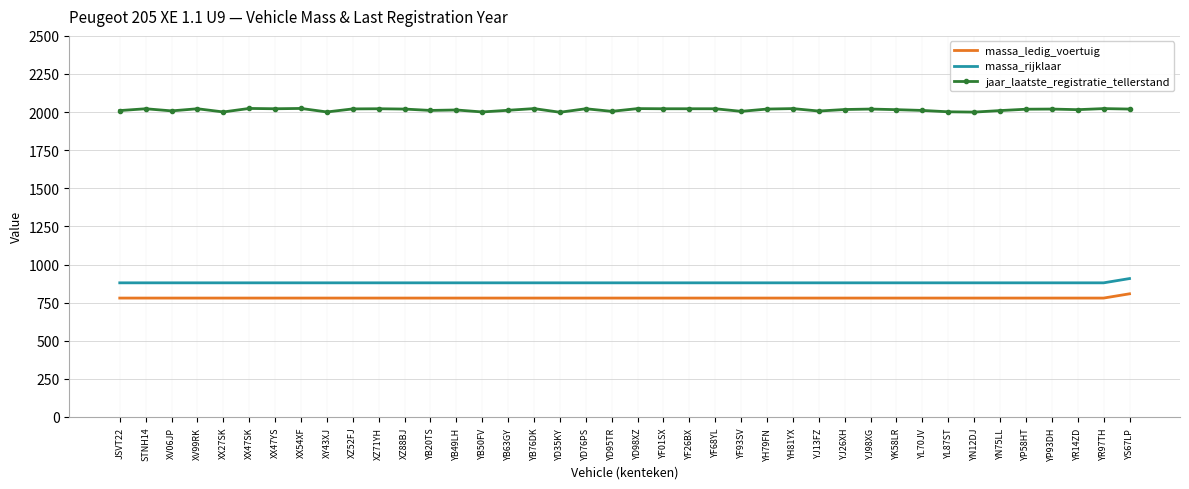

What is the sum of the jaar_laatste_registratie_tellerstand values at YF68YL and XX47YS?

4044